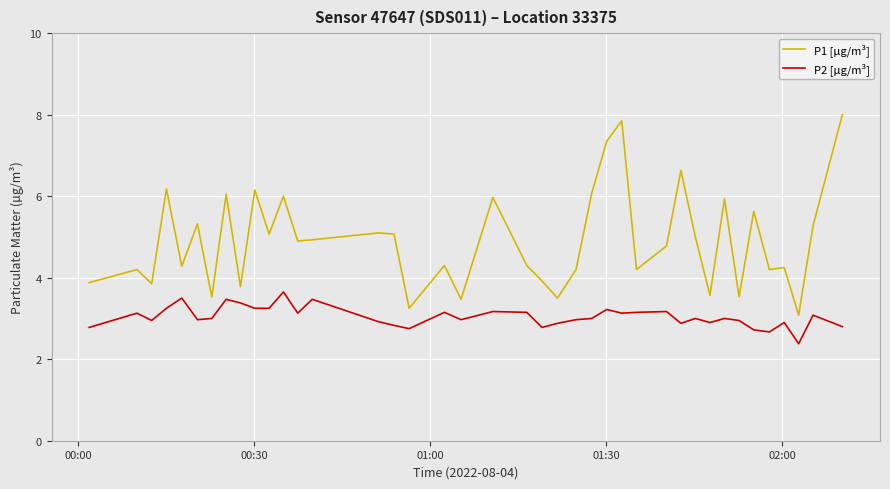

What is the greatest value displayed?

8.0